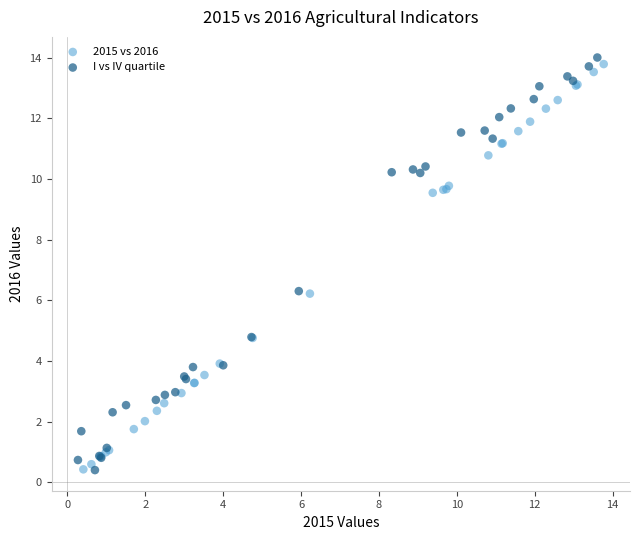

Which series contains the highest Y value?

I vs IV quartile